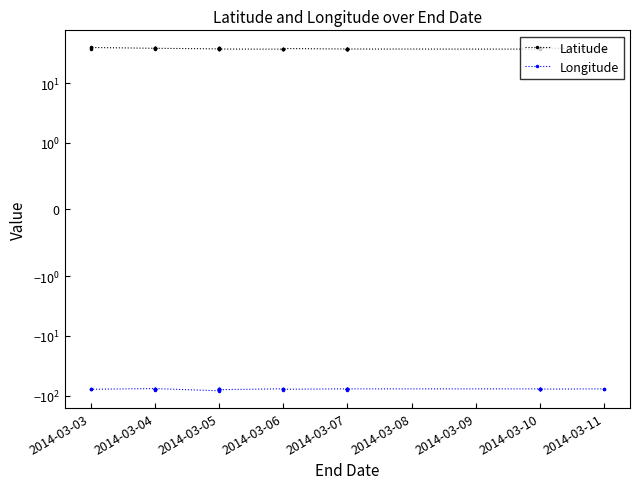

The value of Latitude at 2014-03-04 is 37.1. True or false?

True